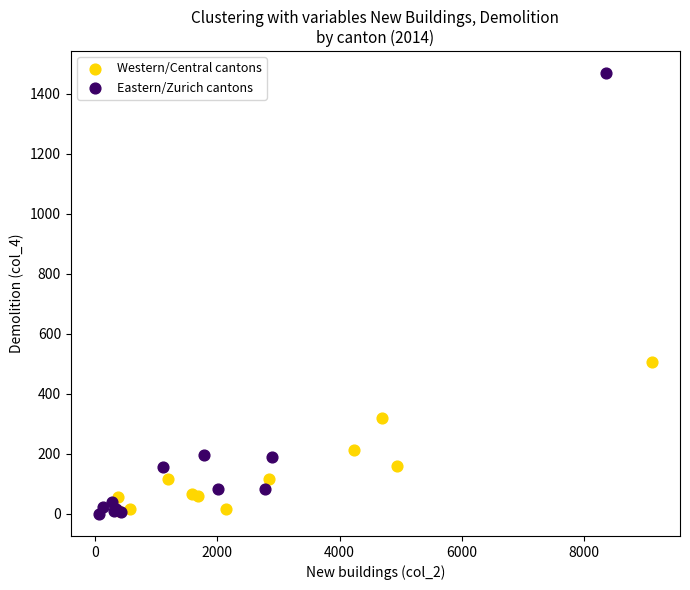

Which series reaches the maximum Y coordinate?

Eastern/Zurich cantons